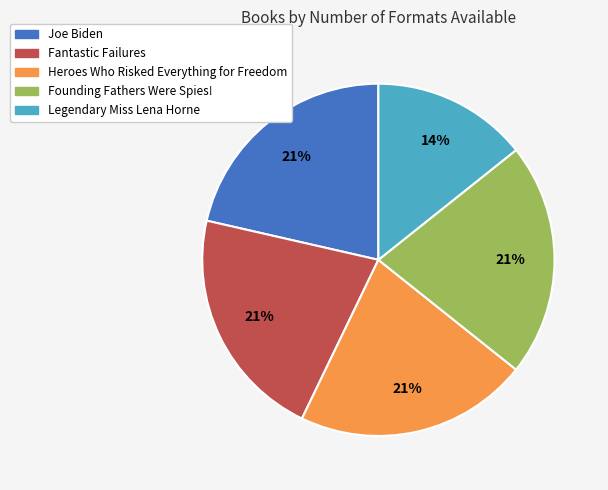

What percentage is the Fantastic Failures slice, to the nearest percent?

21%